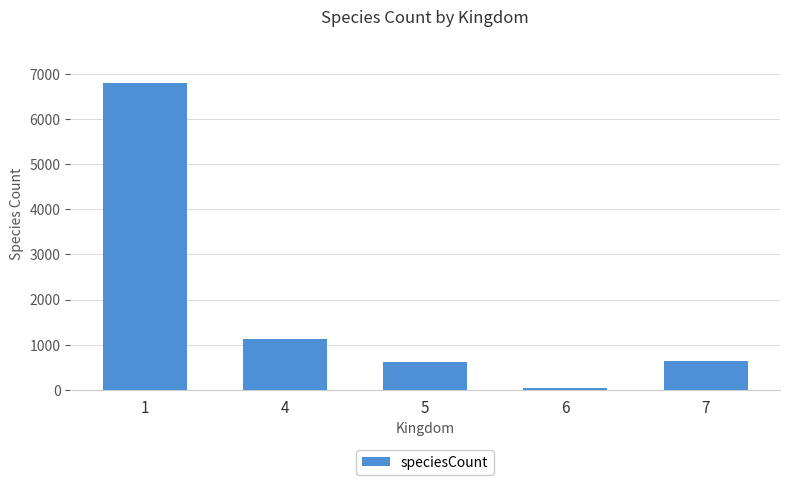

Which category has the lowest value across all series?

6